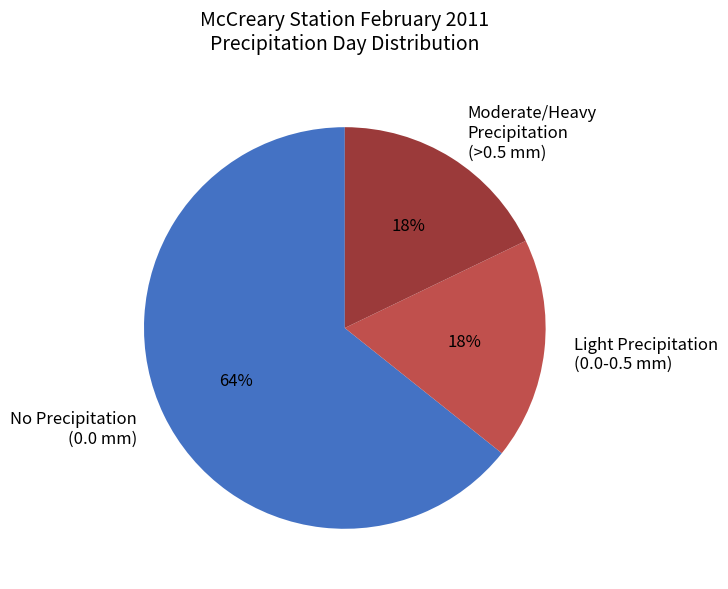

What percentage is the Moderate/Heavy Precipitation (>0.5 mm) slice, to the nearest percent?

18%